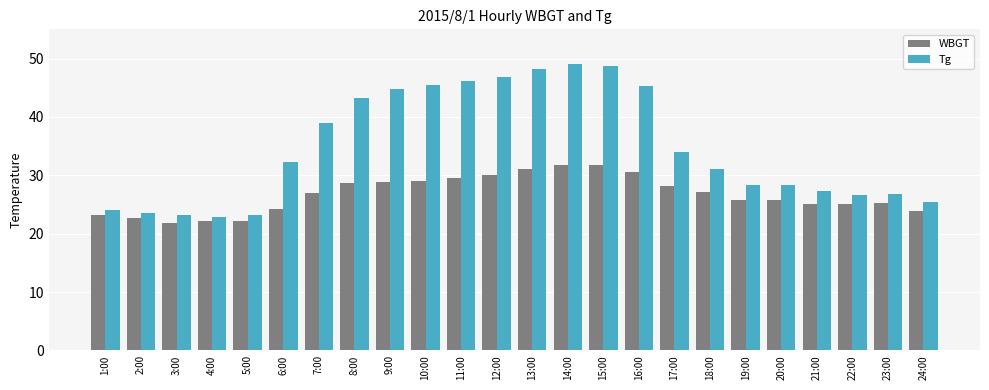

What is the sum of the WBGT values at 5:00 and 6:00?

46.4